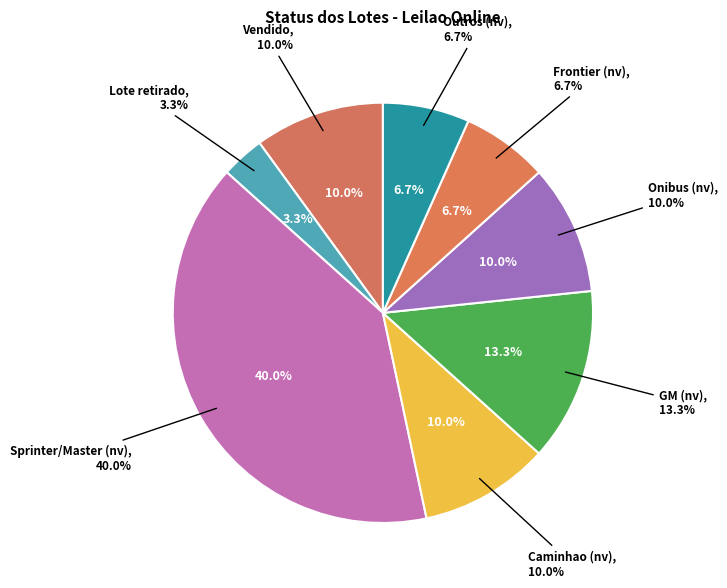

What is the smallest slice in the pie chart?

Lote retirado